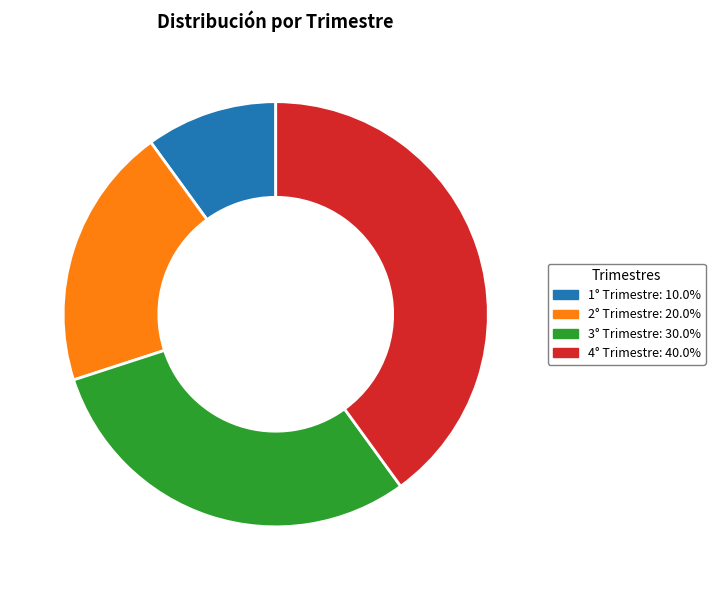

Do 3° Trimestre: 30.0% and 4° Trimestre: 40.0% together represent more than half of the pie?

Yes